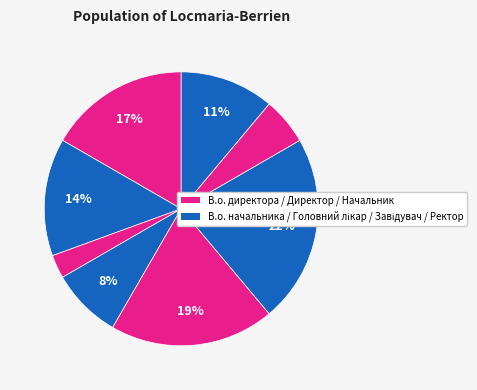

To the nearest percent, what is the average slice percentage?

12%